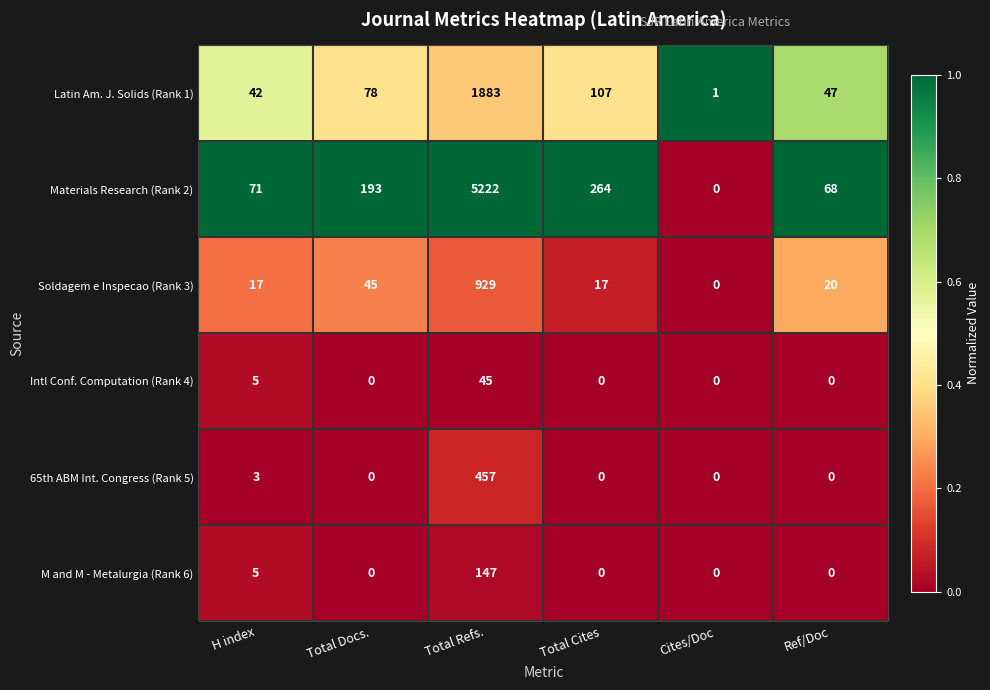

Rank the series by their maximum value, from lowest to highest.

Intl Conf. Computation (Rank 4), M and M - Metalurgia (Rank 6), 65th ABM Int. Congress (Rank 5), Soldagem e Inspecao (Rank 3), Latin Am. J. Solids (Rank 1), Materials Research (Rank 2)